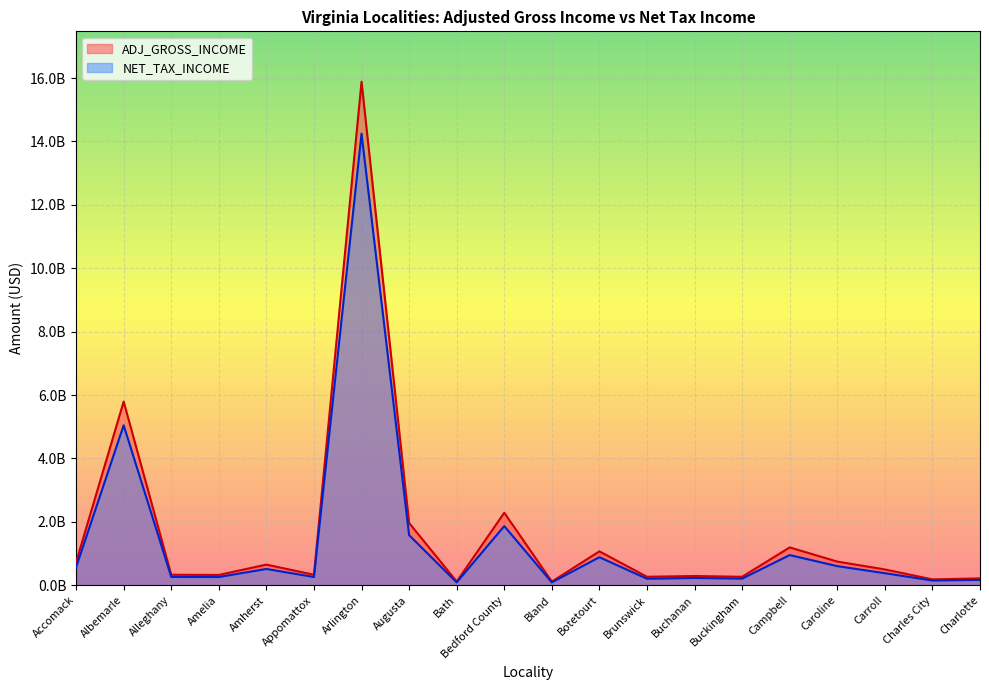

Reading right to left, transcribe all the data shown in this chart.

ADJ_GROSS_INCOME: 218287586.7	185997465.6	500087748.3	747974596.5	1194972470.9	268284911.5	293281633.5	268378901.5	1070609625.7	116600488.0	2288642963.6	118695163.9	1966015766.7	15884815627.8	333042428.9	652628617.0	326259899.6	332796598.1	5795934699.8	727019216.6
NET_TAX_INCOME: 169690842.1	149702356.7	381134985.6	603956752.2	952809755.9	210334669.3	230073037.4	205995587.8	885220118.5	91373375.6	1866647992.9	91780367.3	1582786815.3	14247439093.8	261262860.1	514756221.6	261244490.7	263190340.9	5047845386.2	567936891.4